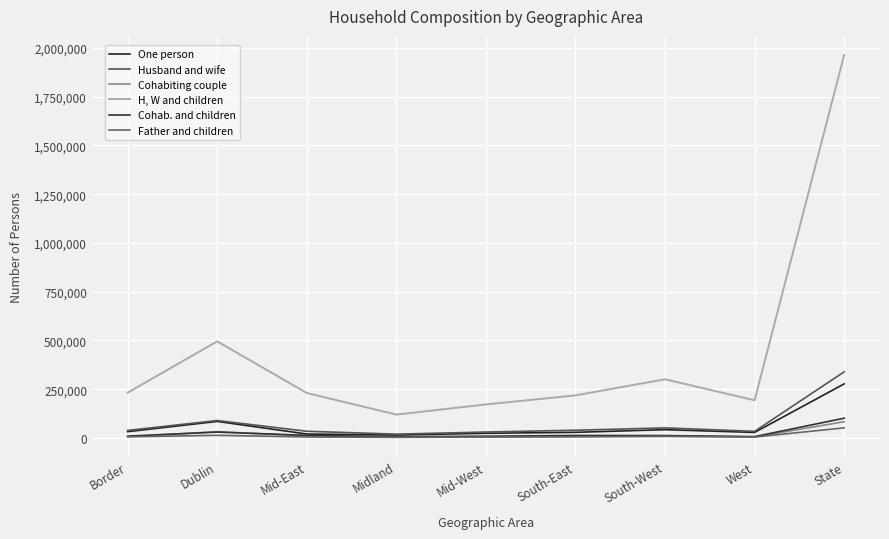

At how many categories does at least one series exceed 1518927?

1